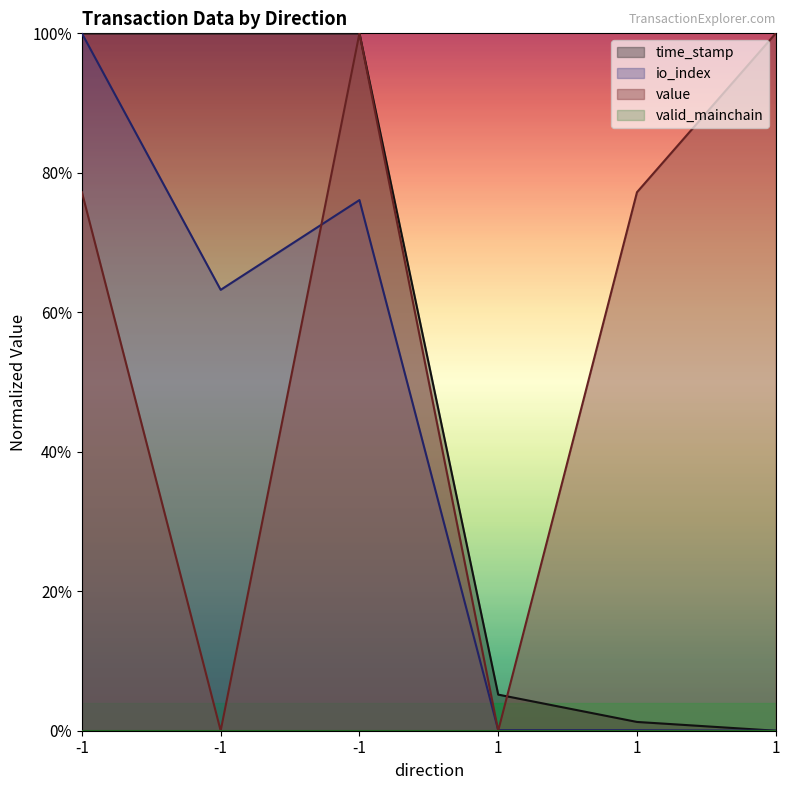

Which has a higher value, 1 or 1?

1